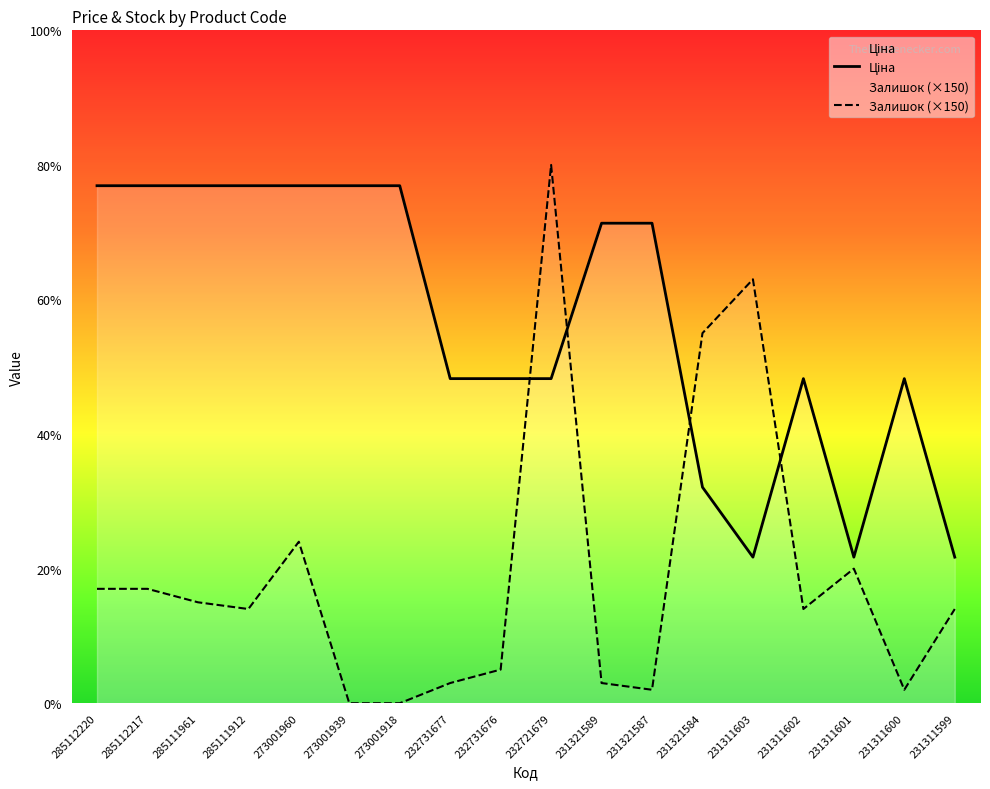

What is the maximum value for Ціна?

11536.2